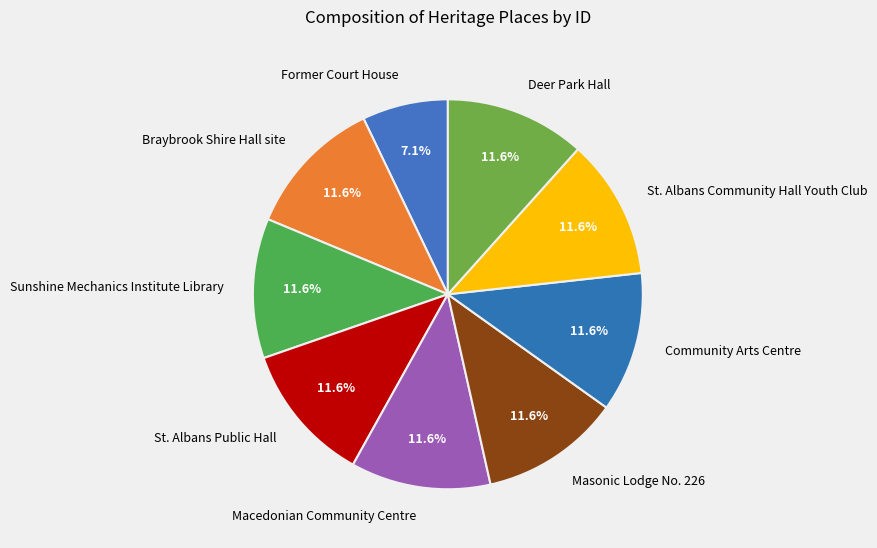

To the nearest percent, what is the combined percentage of Sunshine Mechanics Institute Library and Macedonian Community Centre?

23%